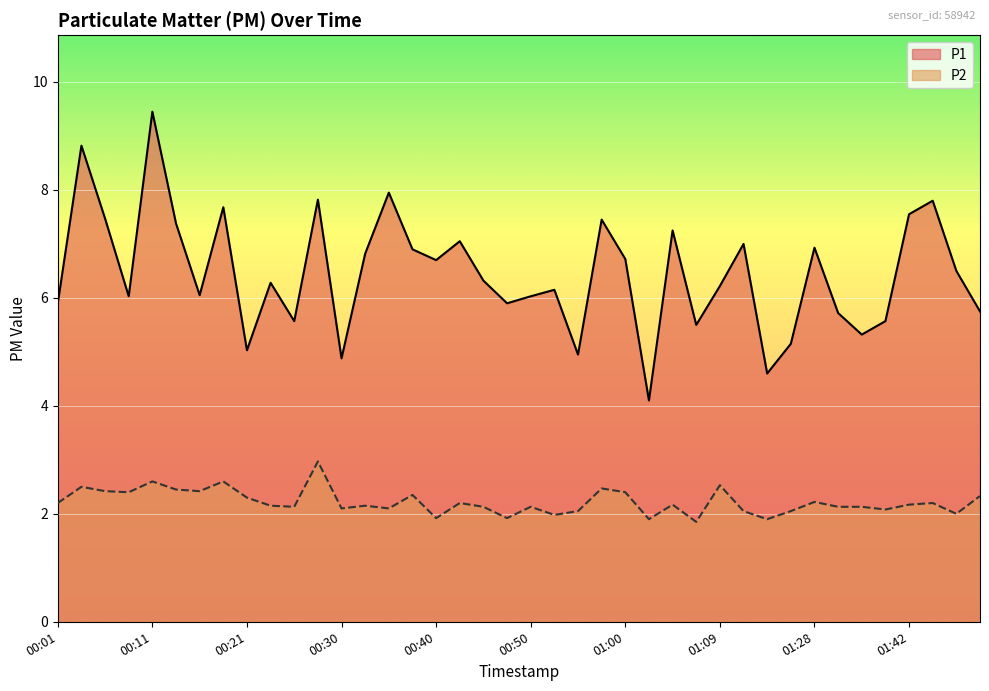

Rank the series by their average value, from highest to lowest.

P1, P2